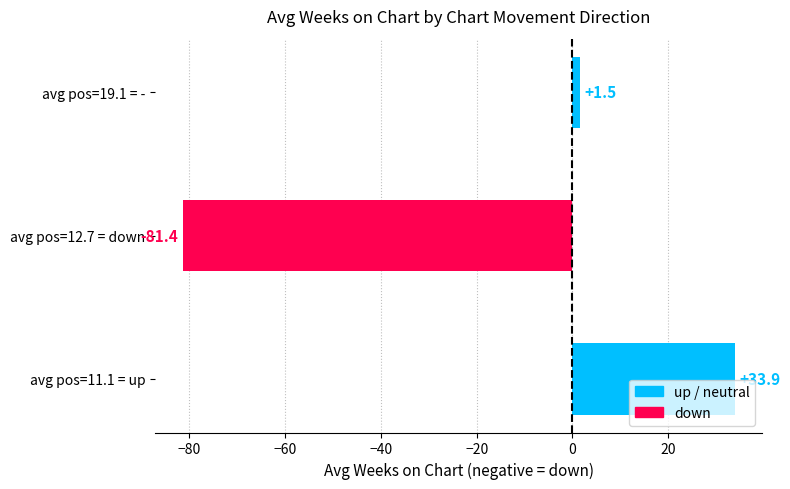

What is the difference between the maximum and minimum values?

115.3